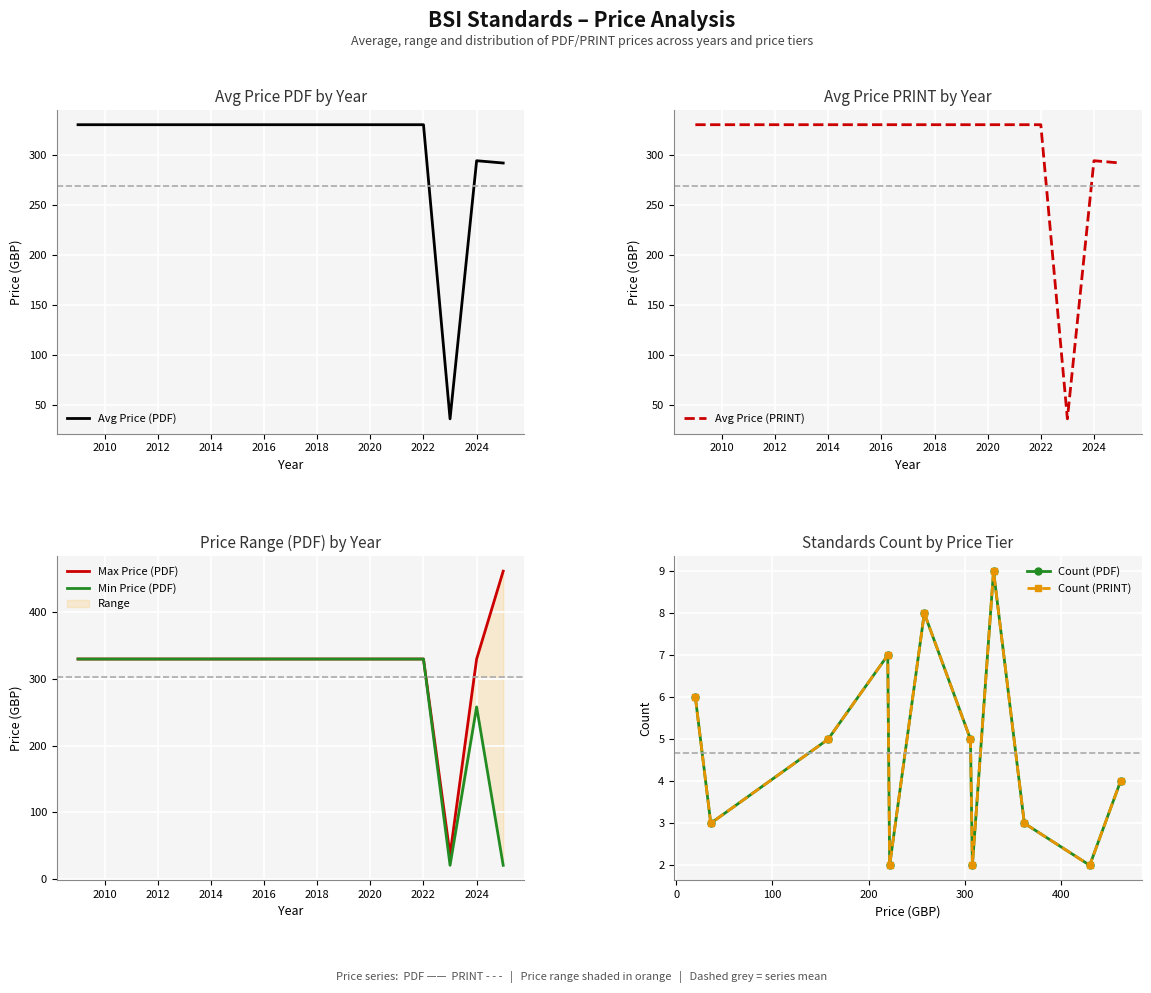

What is the highest value of the Avg Price (PDF) series?

330.0